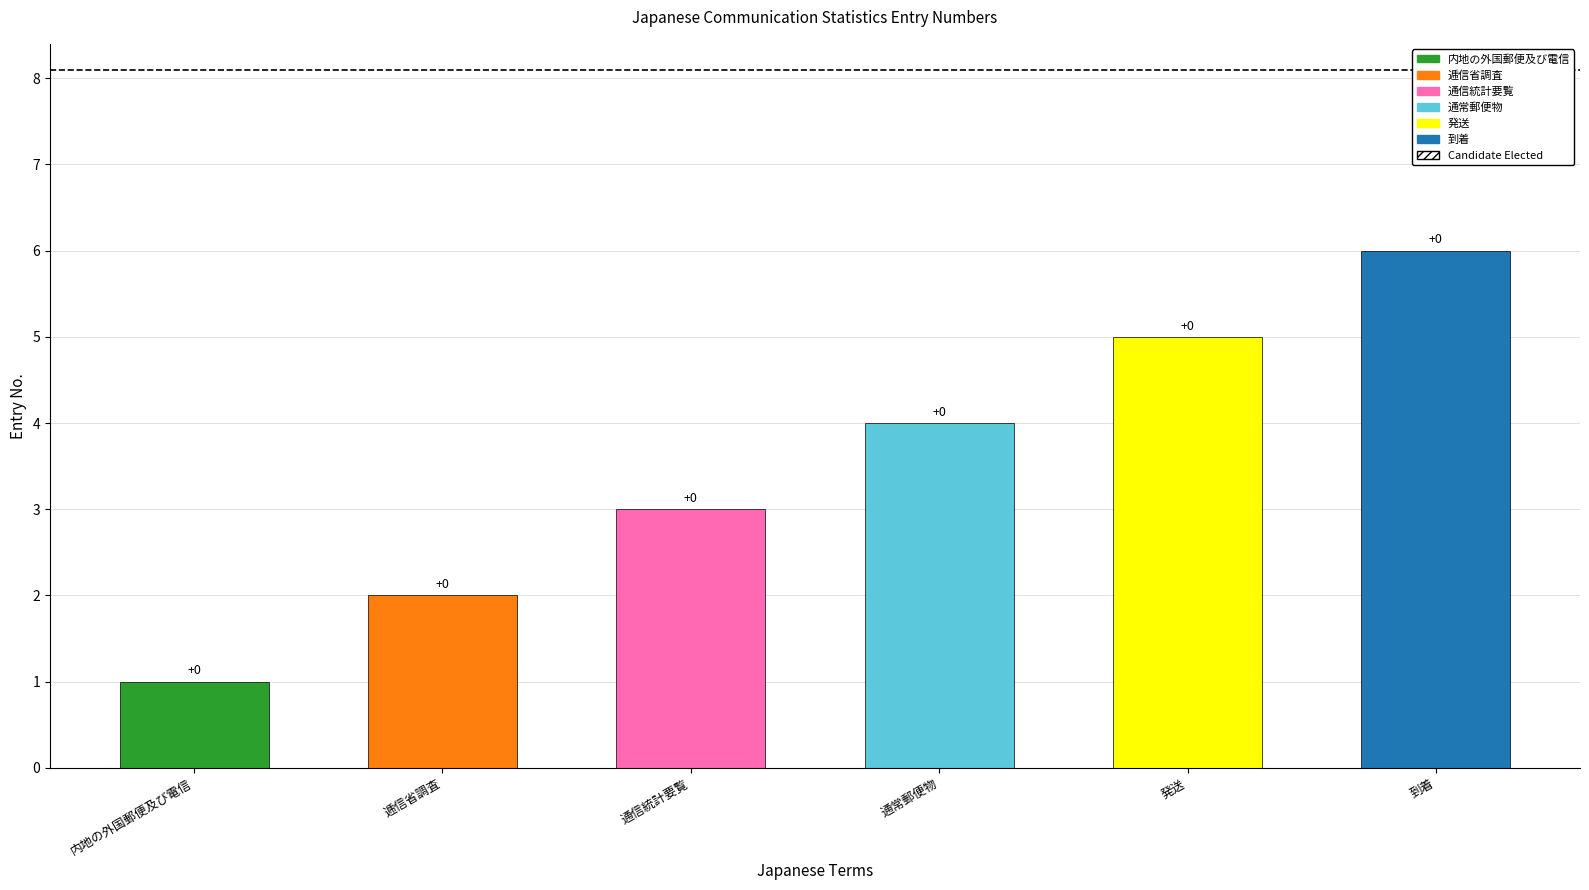

How many bars are there in total?

6